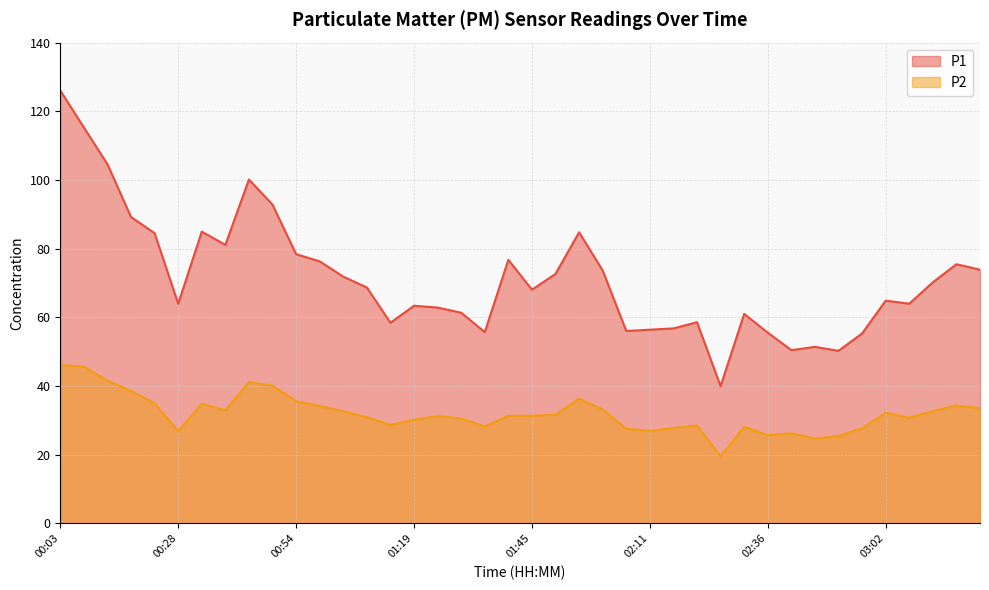

What is the label of the 30th point from the left?

02:31